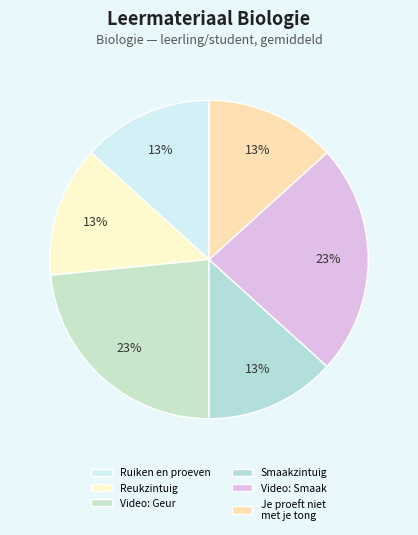

To the nearest percent, what portion does Reukzintuig represent?

13%